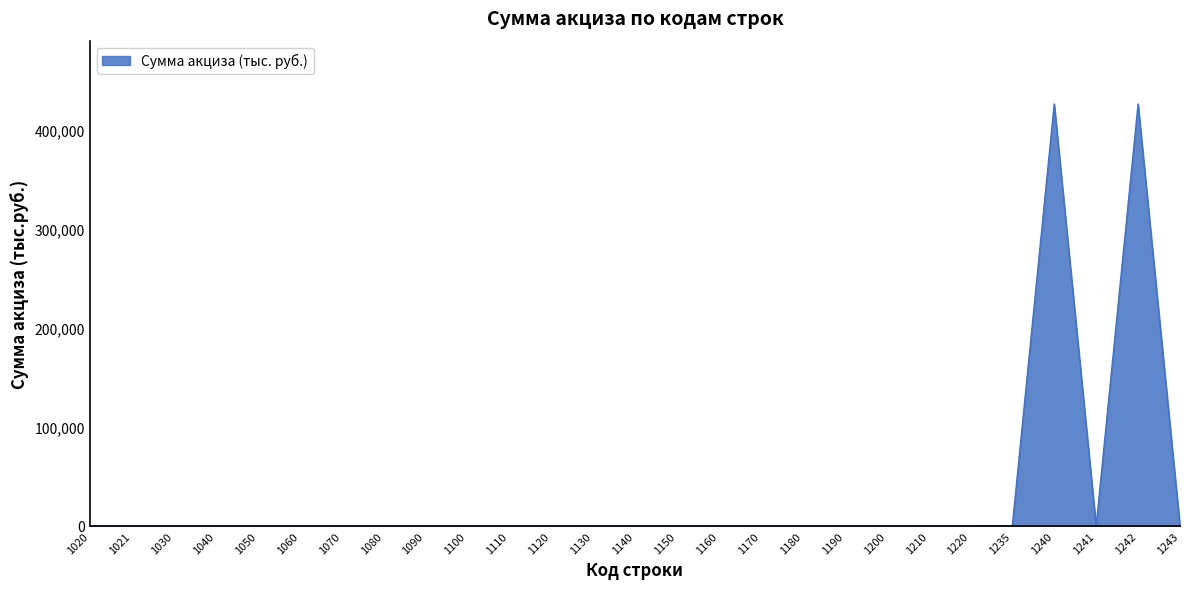

Is it true that the value at 1050 is 294989?

False